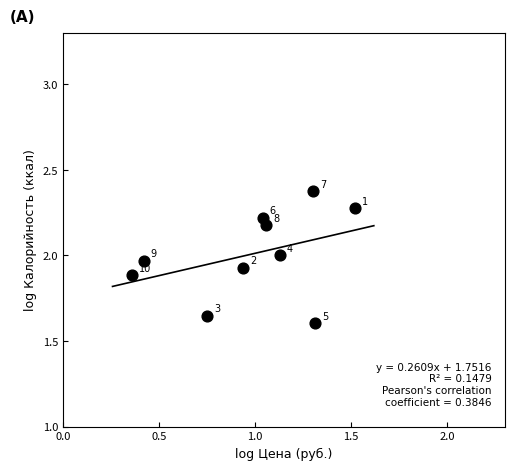

What is the average X value?

1.0